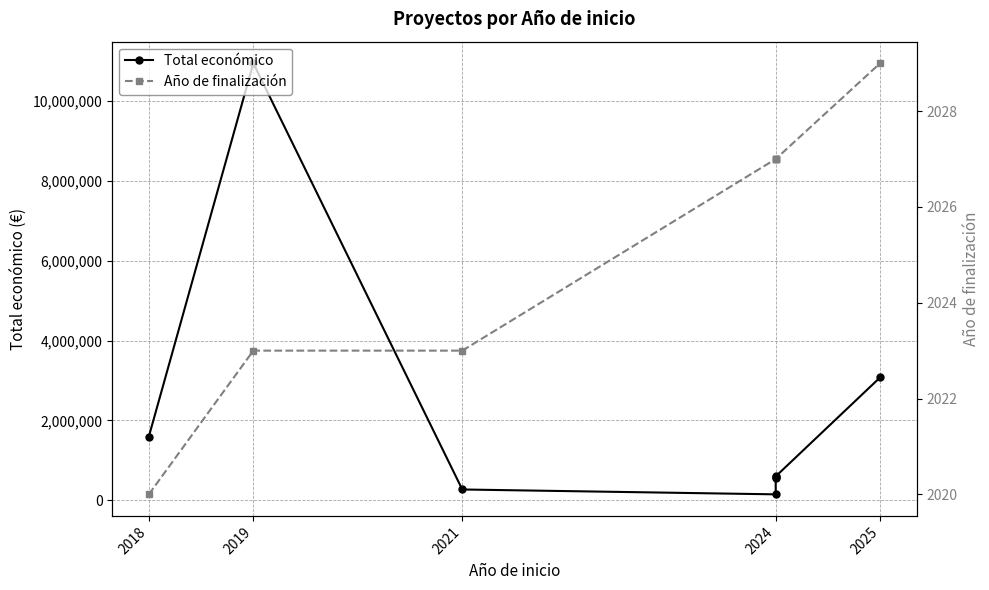

Rank the series by their average value, from highest to lowest.

Total económico, Año de finalización